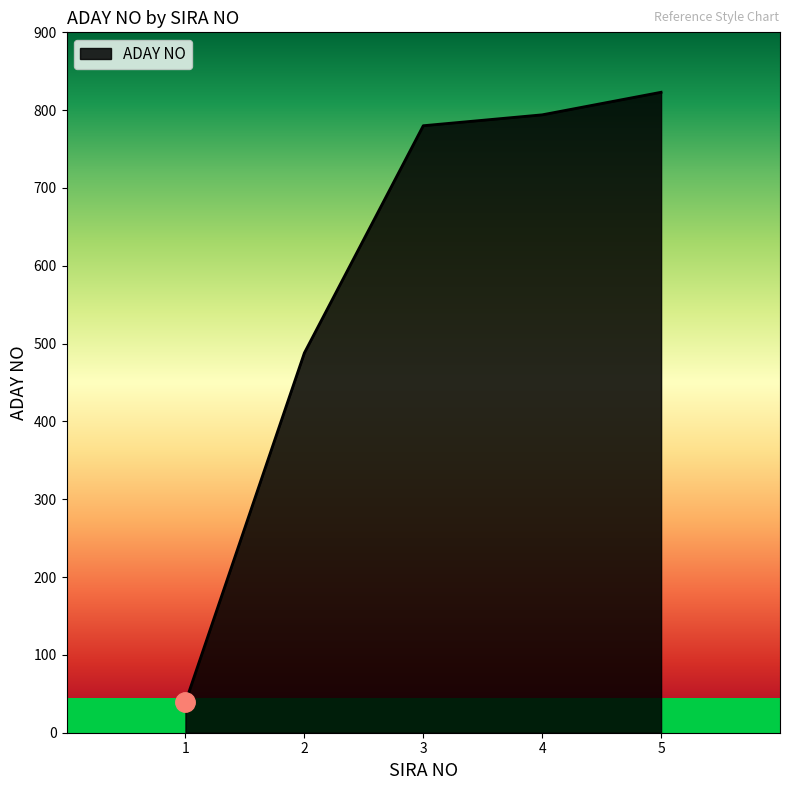

What is the minimum value shown in the chart?

39